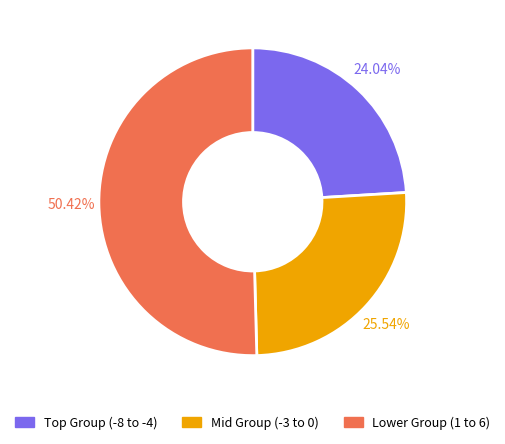

Is there any slice that represents more than half of the pie?

Yes